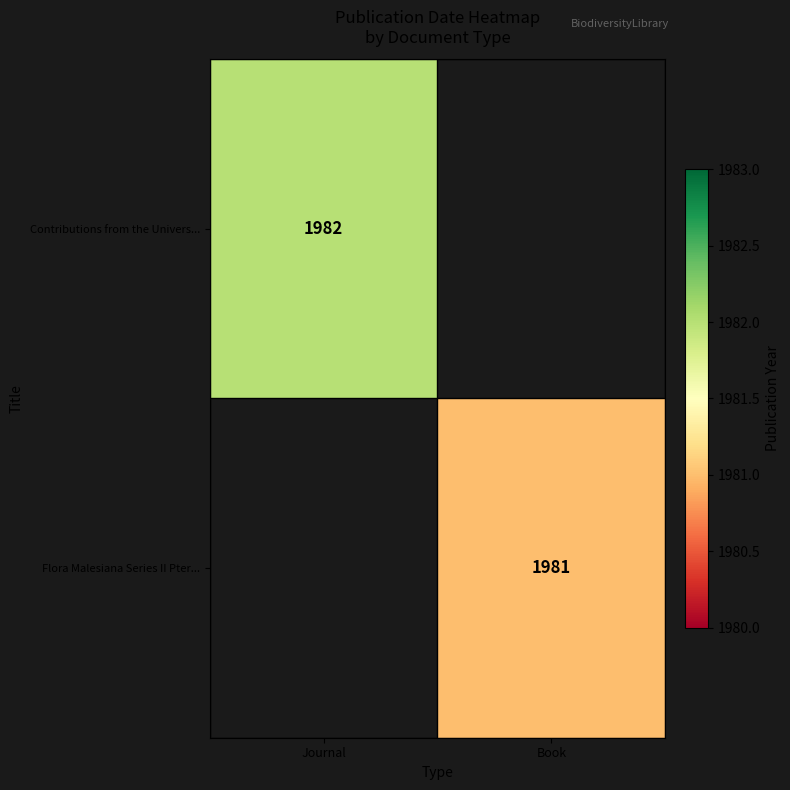

The Contributions from the Univers... series shows 1982 at Journal. True or false?

True